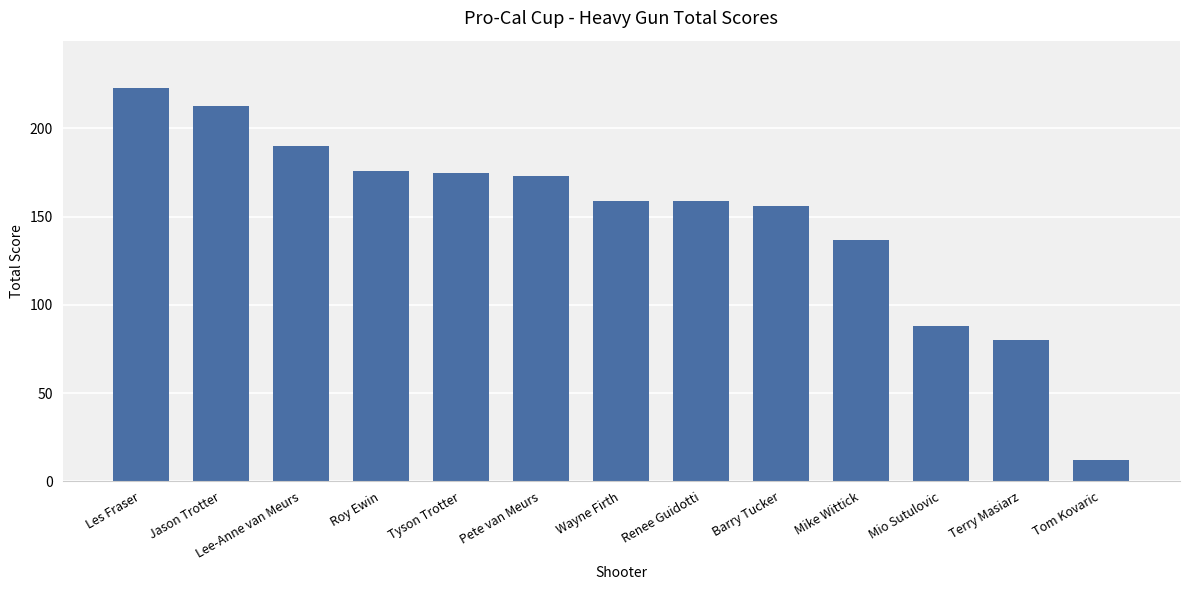

What is the label of the 9th bar from the right?

Tyson Trotter